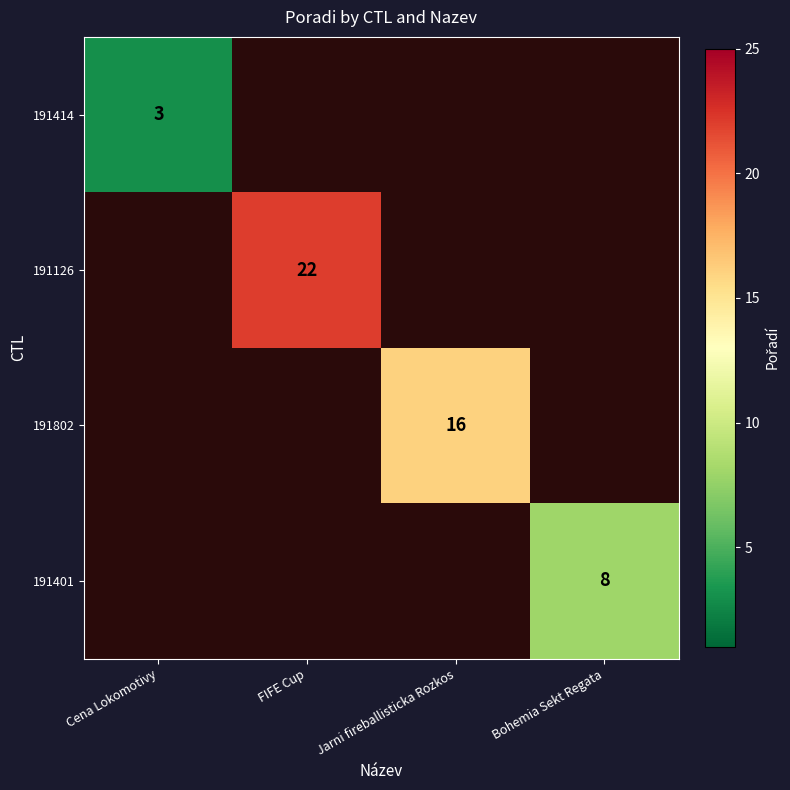

The 191802 series shows 6 at Jarni fireballisticka Rozkos. True or false?

False